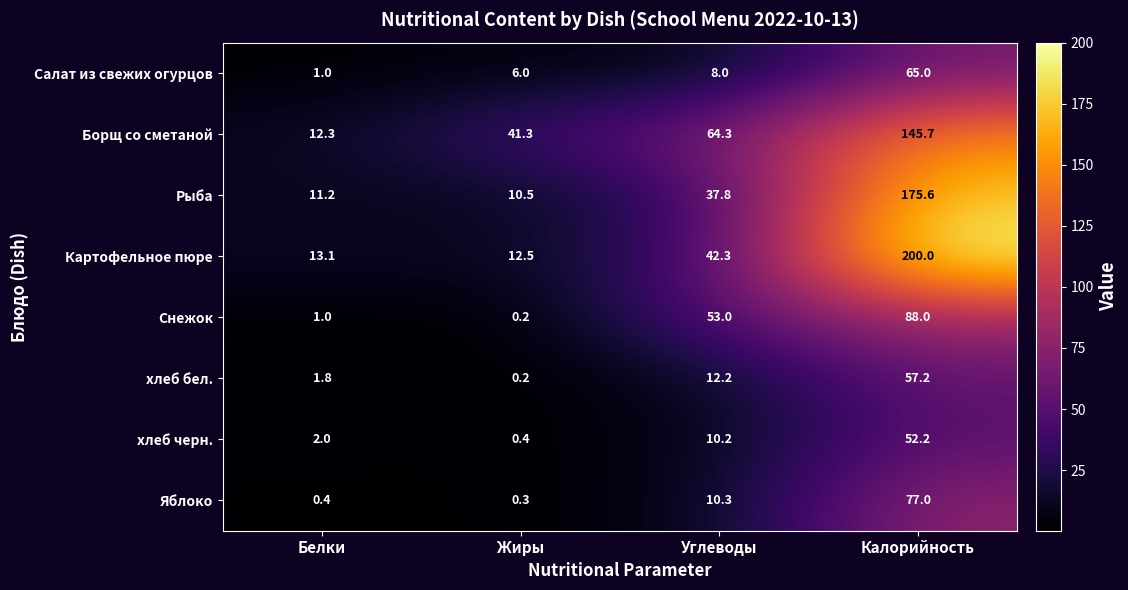

Which series has the widest spread of values?

Картофельное пюре